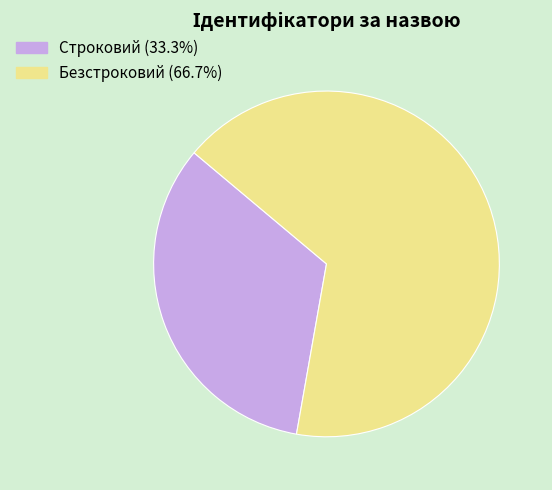

Approximately how many times larger is the value at Строковий (33.3%) compared to Безстроковий (66.7%)?

0.5